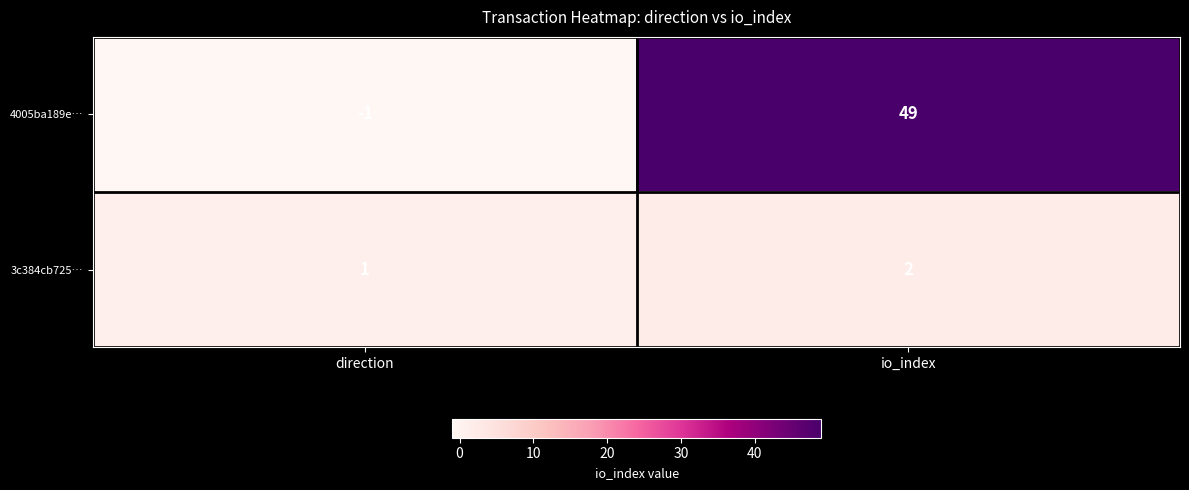

Which series has the widest spread of values?

4005ba189e…